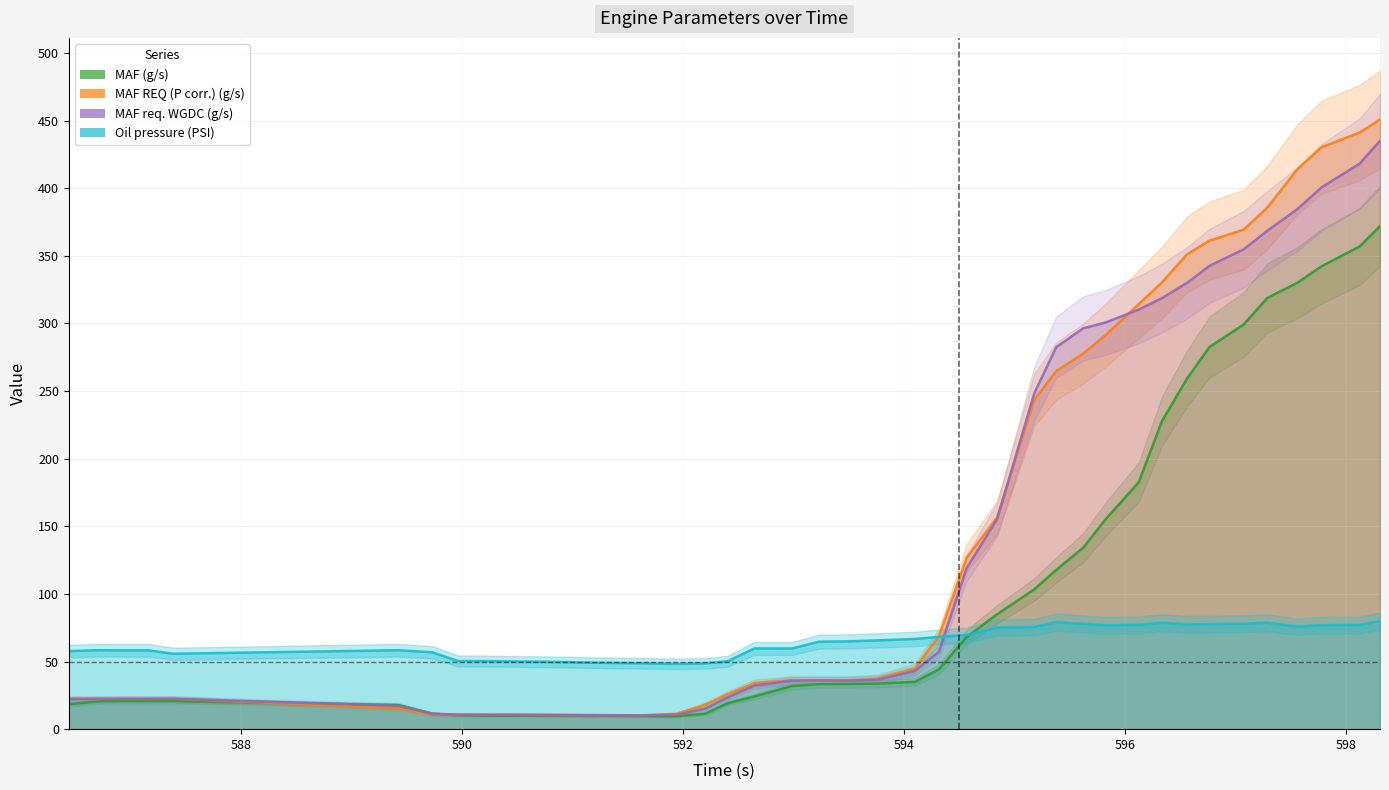

What is the average value of the MAF REQ (P corr.) (g/s) series?

144.2